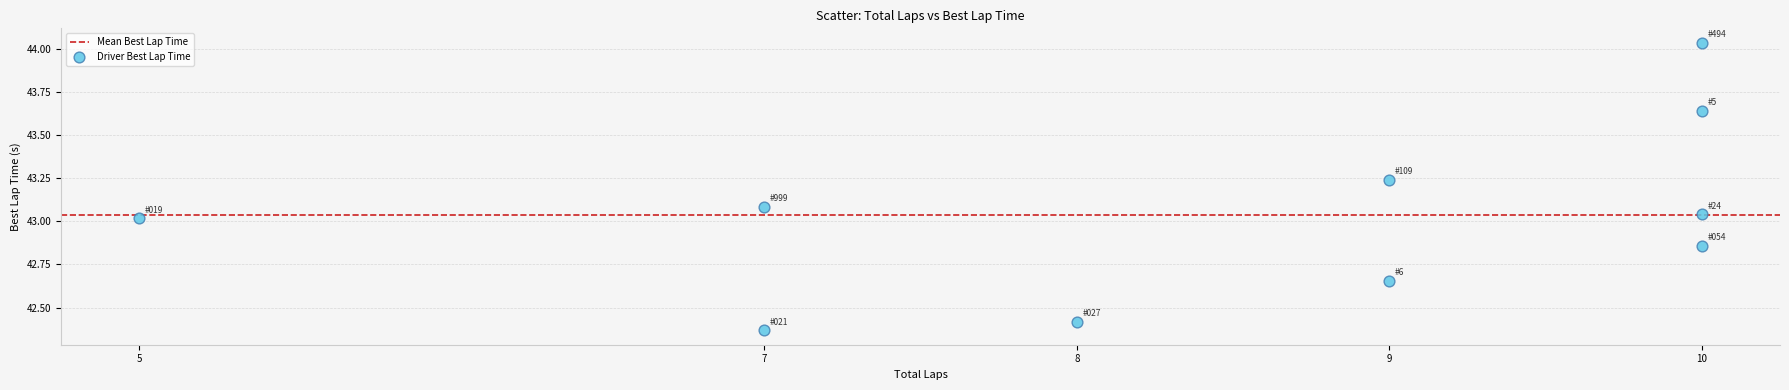

What is the range of Y values (max minus min)?

1.7